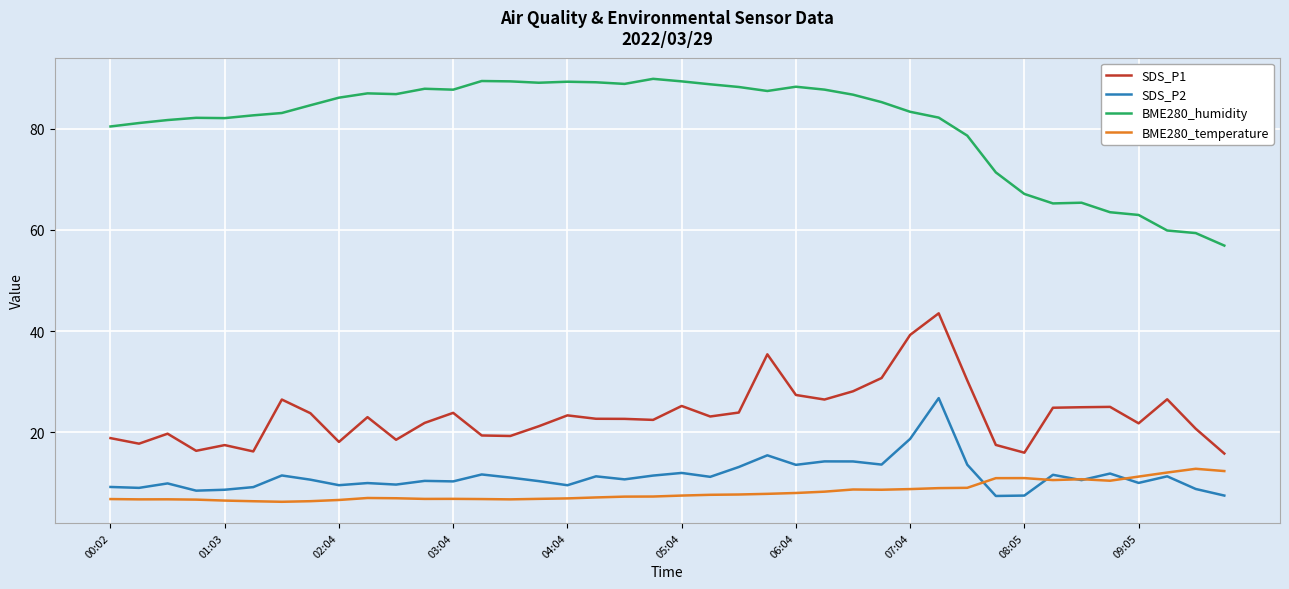

In BME280_humidity, how many points are higher than both neighbors (excluding endpoints)?

8